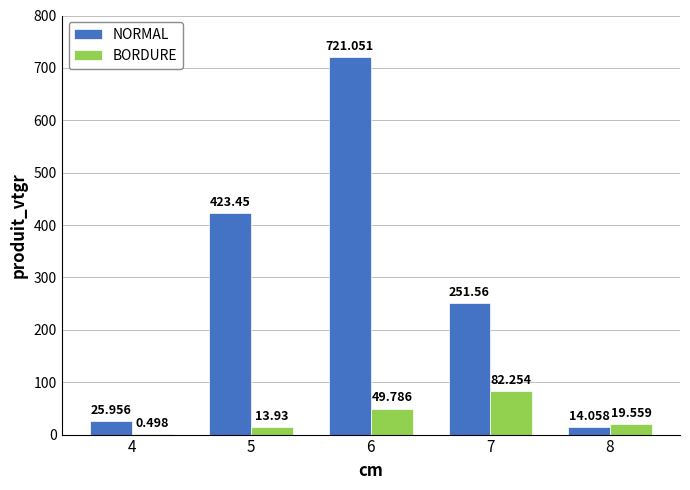

The NORMAL series shows 423.4 at 5. True or false?

True